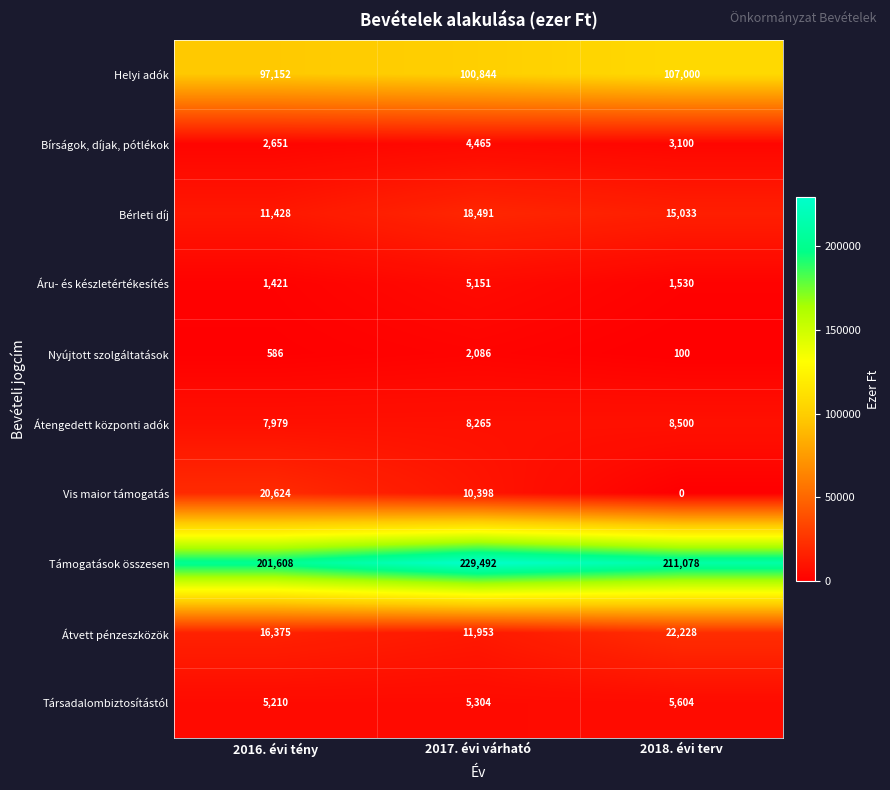

How many positive values does the Vis maior támogatás series have?

2